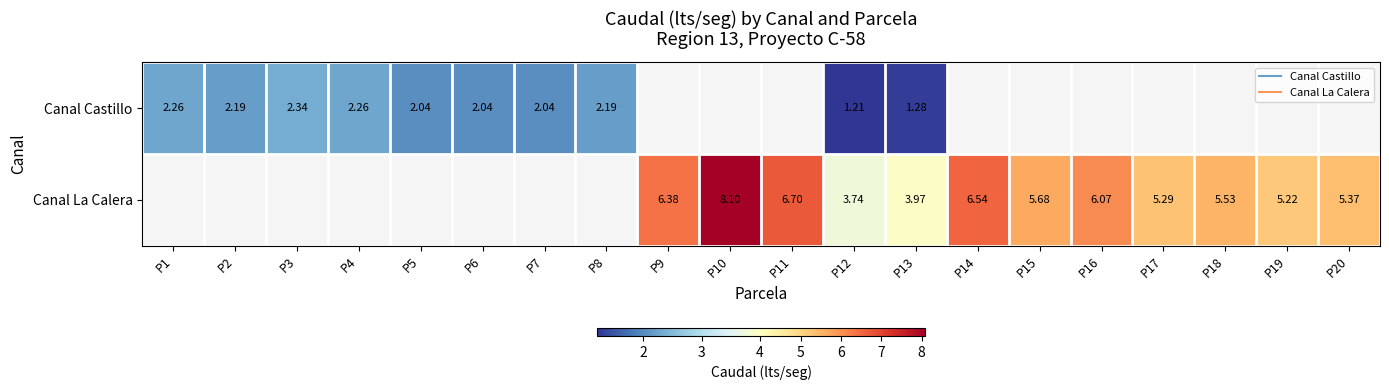

Rank the series at P10 from lowest to highest value.

Canal Castillo, Canal La Calera